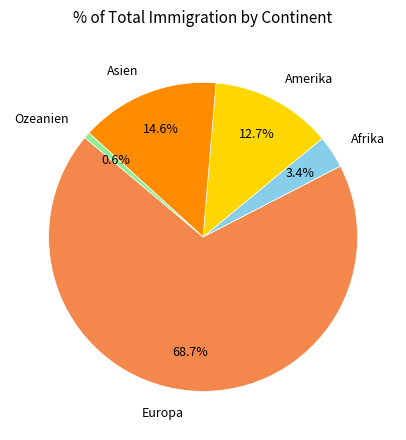

Does any single category account for the majority?

Yes